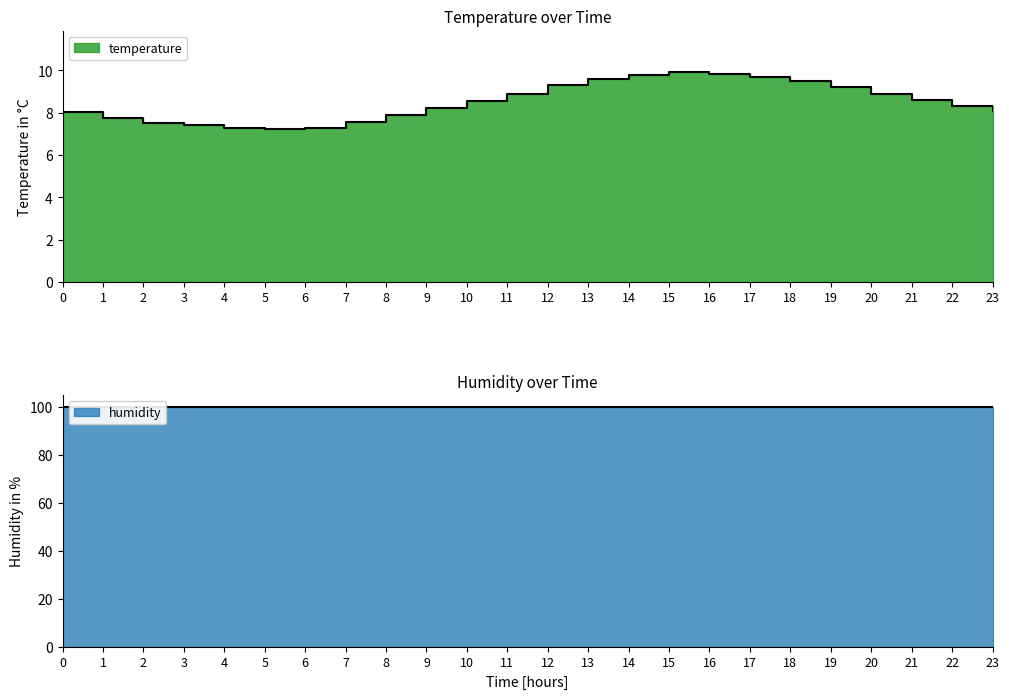

What is the ratio of the value at 6 to the value at 5?

1.0